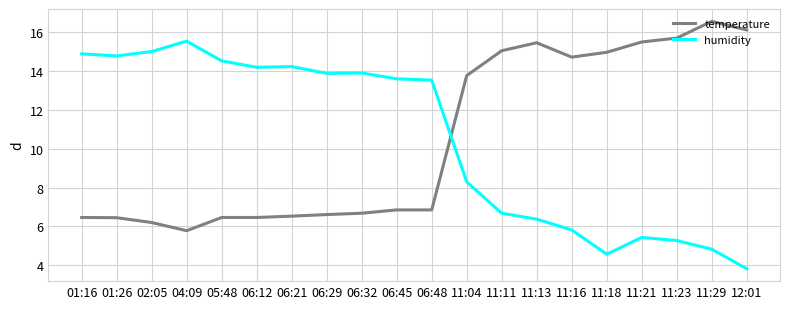

How many categories are shown in the chart?

20